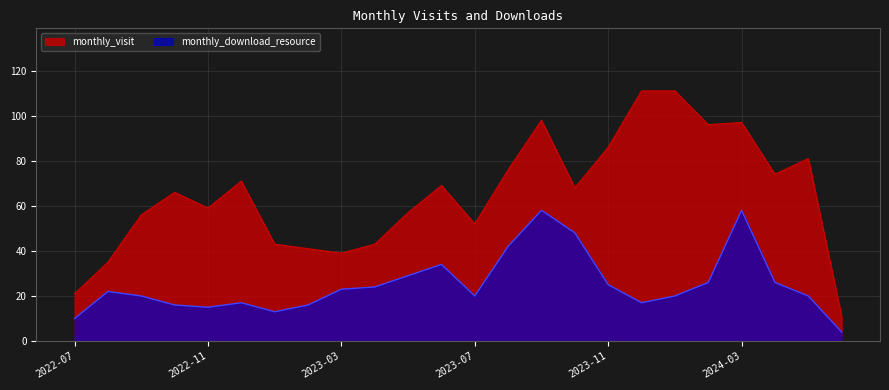

True or false: monthly_download_resource has more than 1 points higher than both neighbors.

True